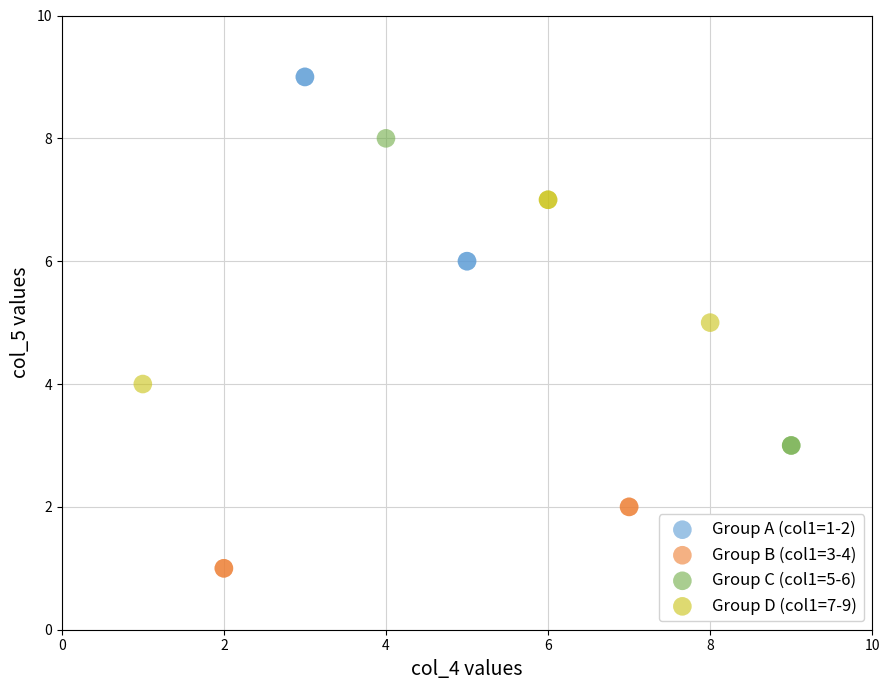

What are all the series names shown in the legend?

Group A (col1=1-2), Group B (col1=3-4), Group C (col1=5-6), Group D (col1=7-9)